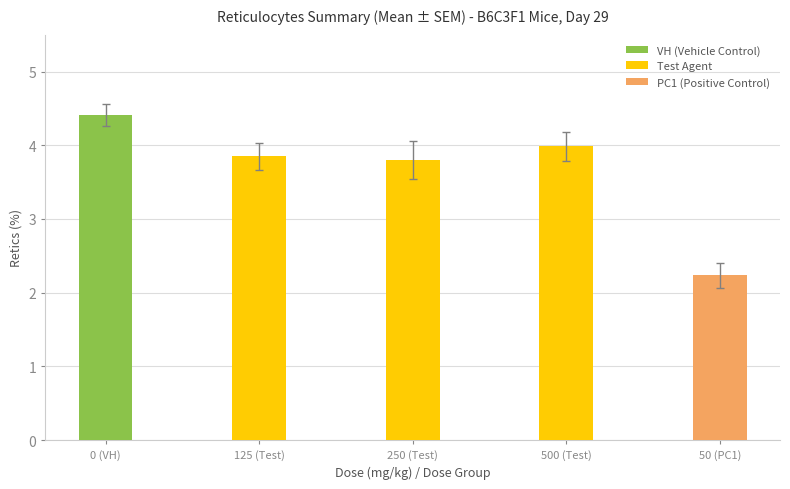

Is it true that the value at 50 (PC1) is 2.2?

True